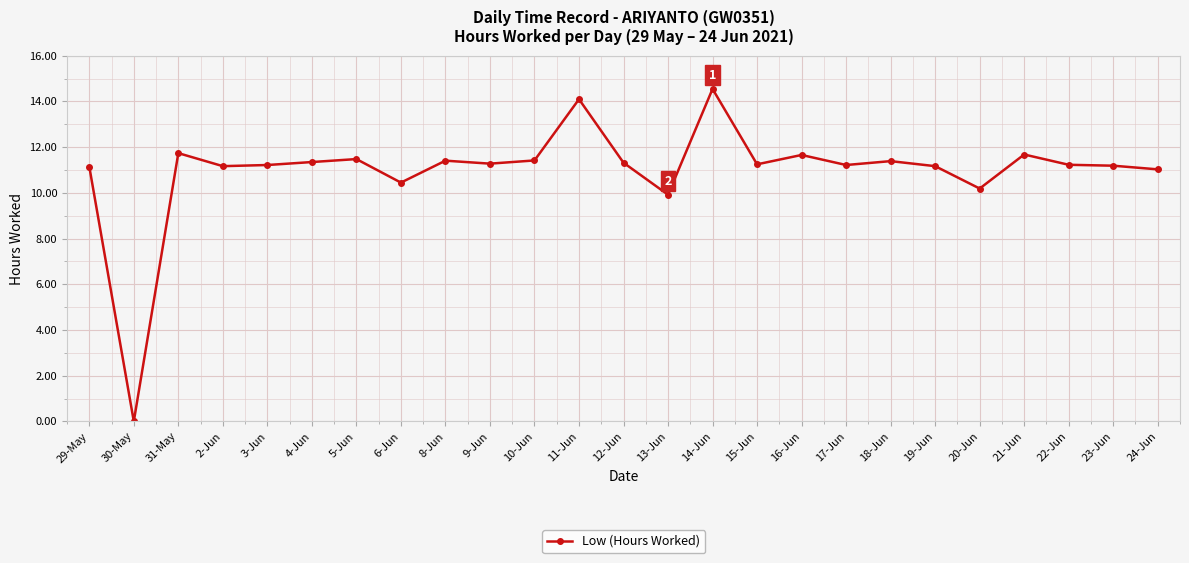

True or false: the data shows 0.0 at 30-May.

True